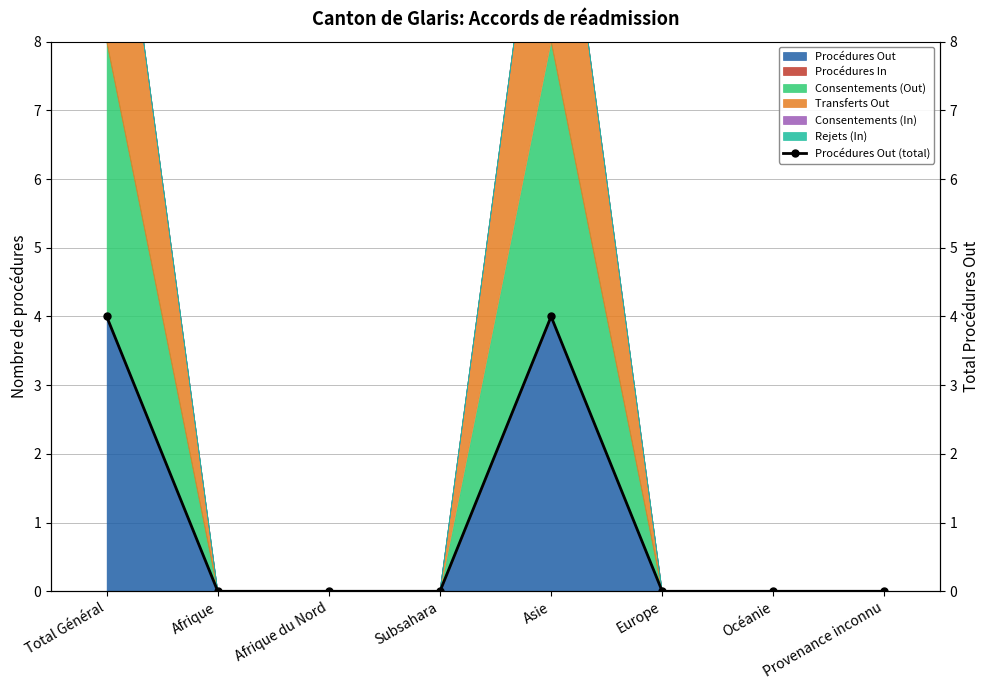

Which category has the lowest value across all series?

Afrique